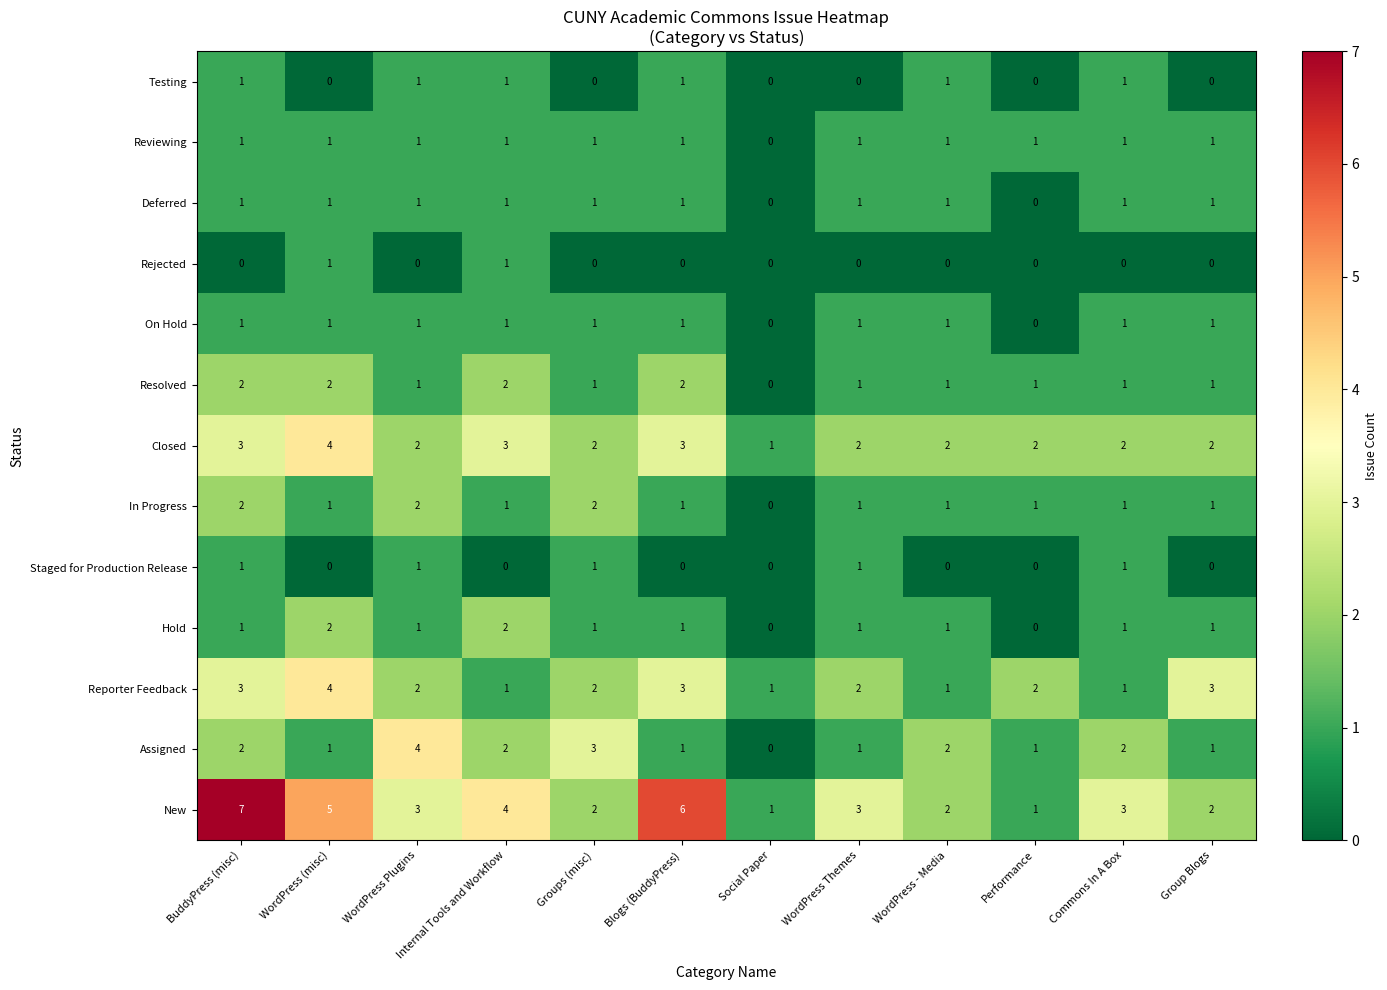

What is the sum of all In Progress values?

14